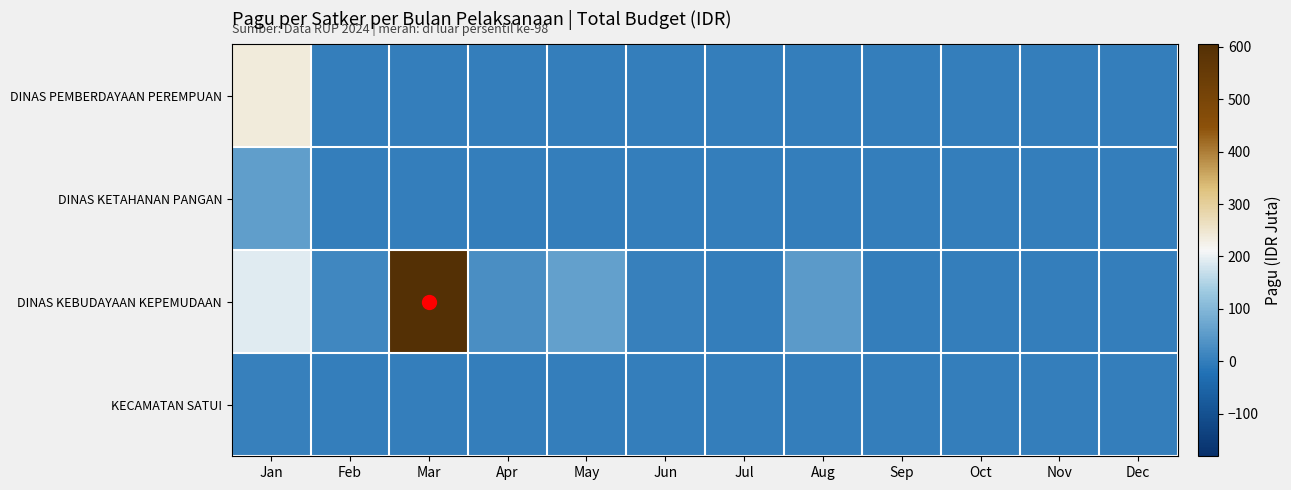

Reading left to right, transcribe all the data shown in this chart.

DINAS PEMBERDAYAAN PEREMPUAN: Jan=237.7	Feb=0.0	Mar=0.0	Apr=0.0	May=0.0	Jun=0.0	Jul=0.0	Aug=0.0	Sep=0.0	Oct=0.0	Nov=0.0	Dec=0.0
DINAS KETAHANAN PANGAN: Jan=57.4	Feb=0.0	Mar=0.0	Apr=0.0	May=0.0	Jun=0.0	Jul=0.0	Aug=0.0	Sep=0.0	Oct=0.0	Nov=0.0	Dec=0.0
DINAS KEBUDAYAAN KEPEMUDAAN: Jan=191.0	Feb=16.7	Mar=604.8	Apr=28.5	May=58.4	Jun=4.5	Jul=0.0	Aug=51.0	Sep=0.0	Oct=0.0	Nov=0.0	Dec=0.0
KECAMATAN SATUI: Jan=3.6	Feb=0.0	Mar=0.0	Apr=0.0	May=0.0	Jun=0.0	Jul=0.0	Aug=0.0	Sep=0.0	Oct=0.0	Nov=0.0	Dec=0.0